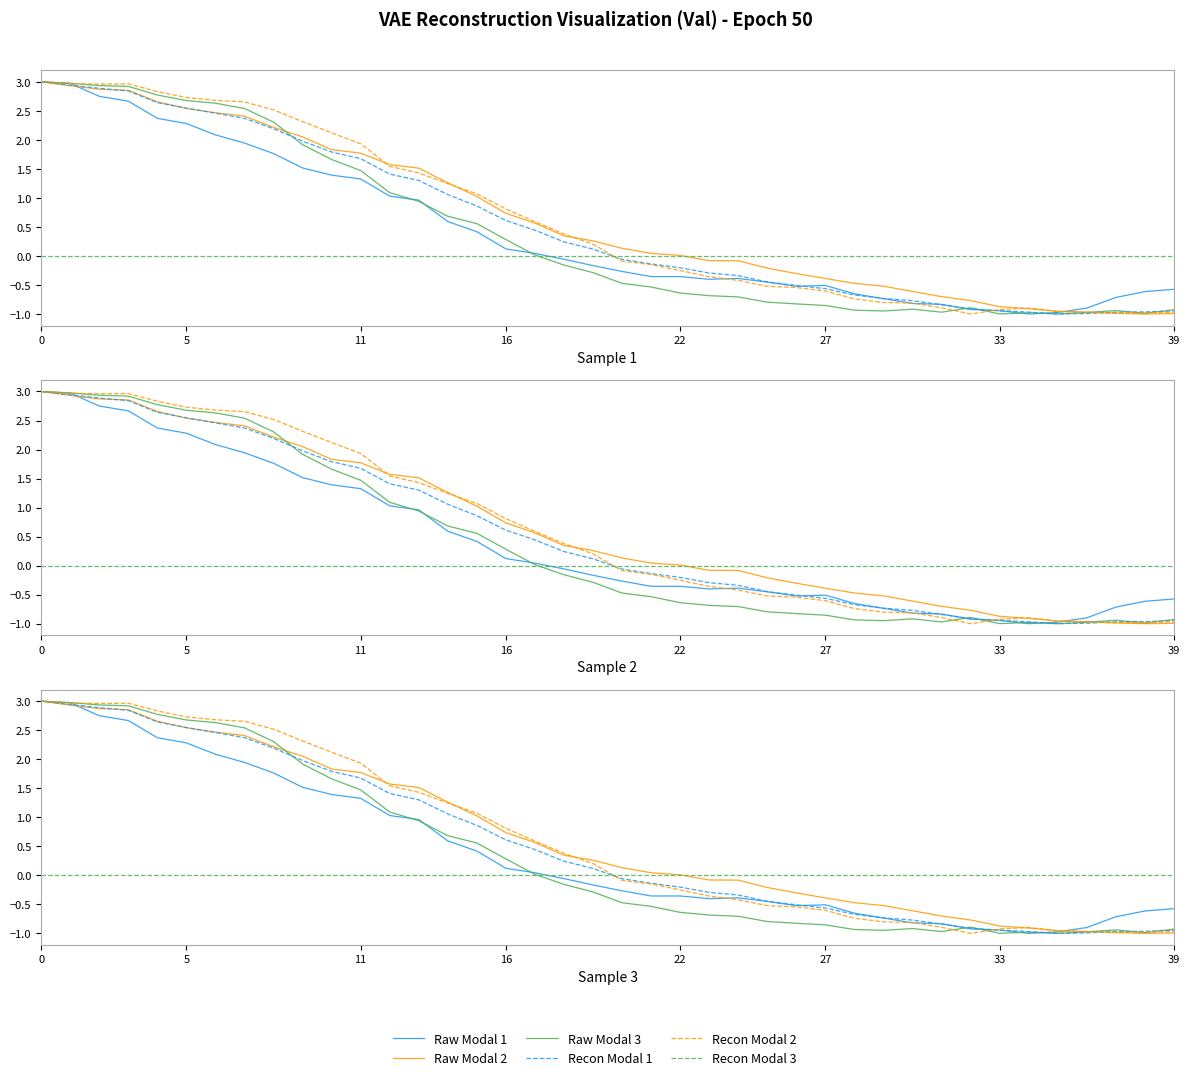

Which series has the largest range (max minus min)?

Raw Modal 1